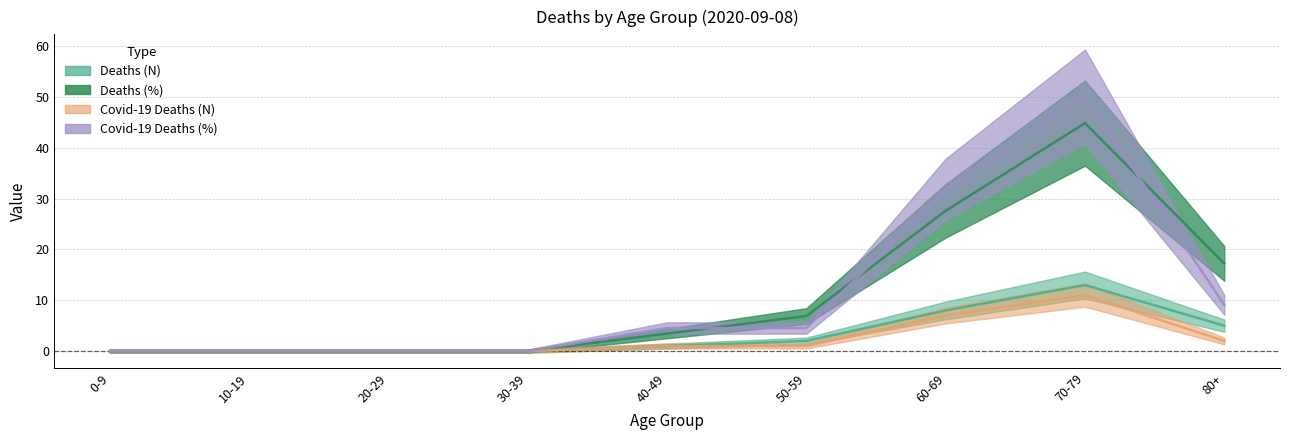

What is the label of the 7th point from the right?

20-29